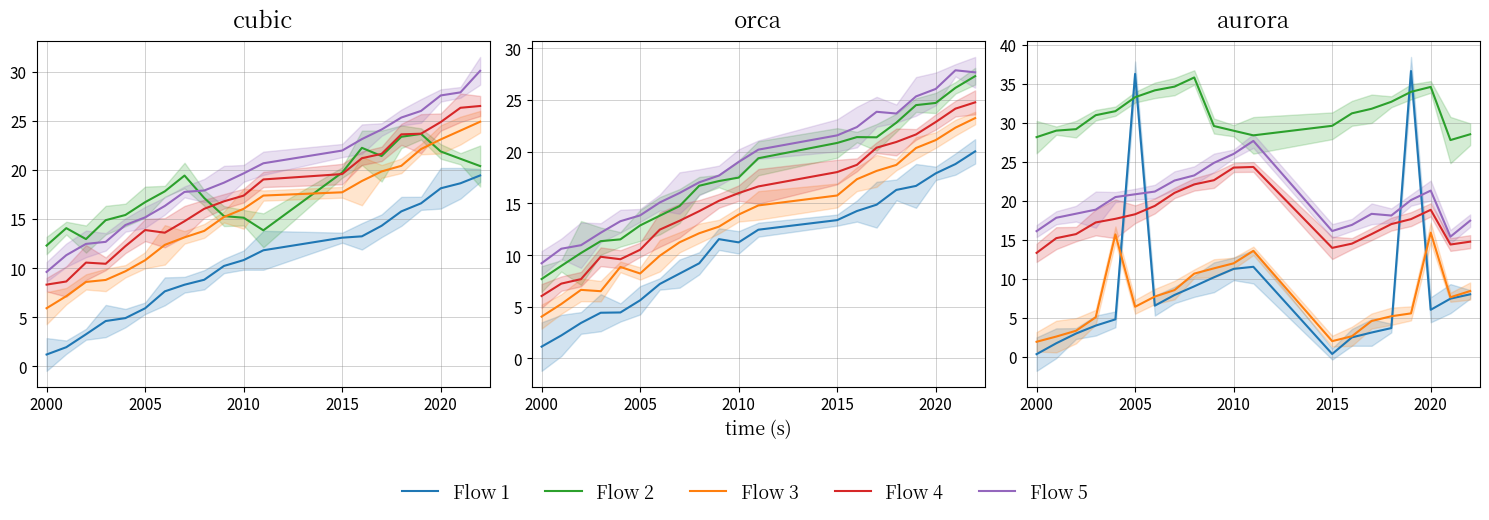

What is the sum of all Flow 4 values?

358.1